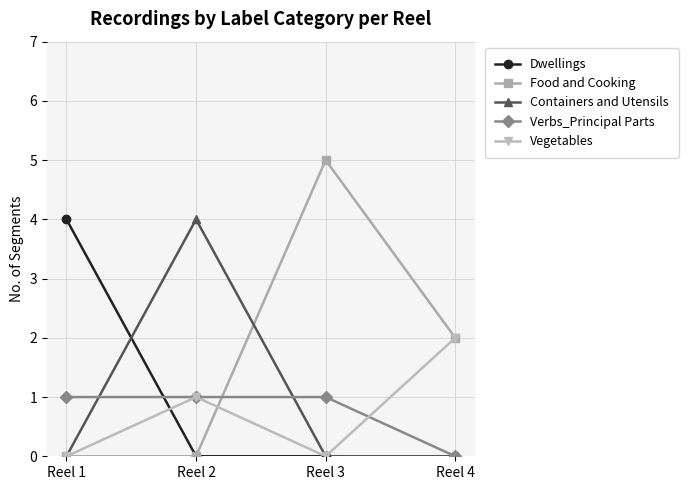

Count the number of data series in this chart.

5